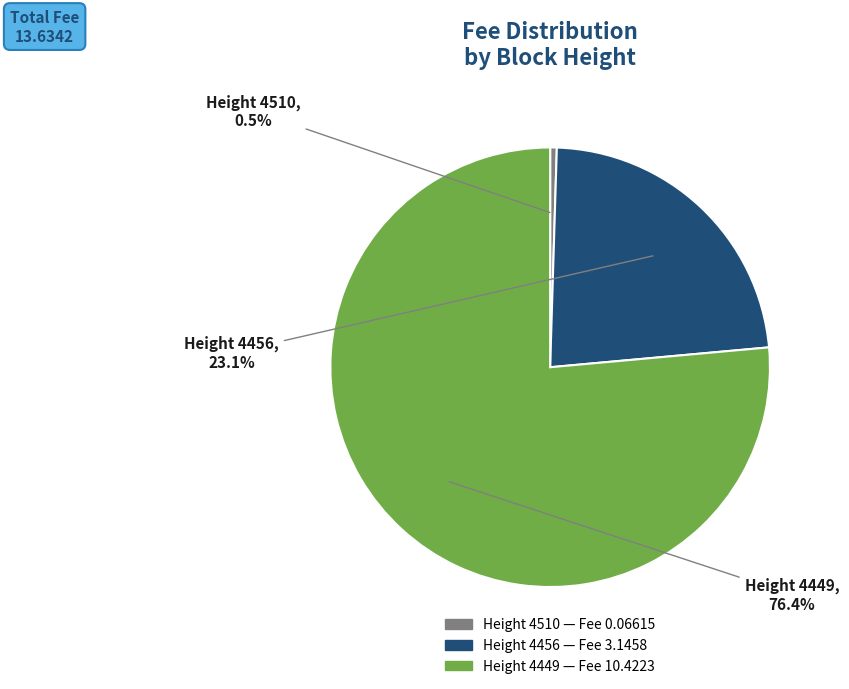

Is there a majority slice in this chart?

Yes